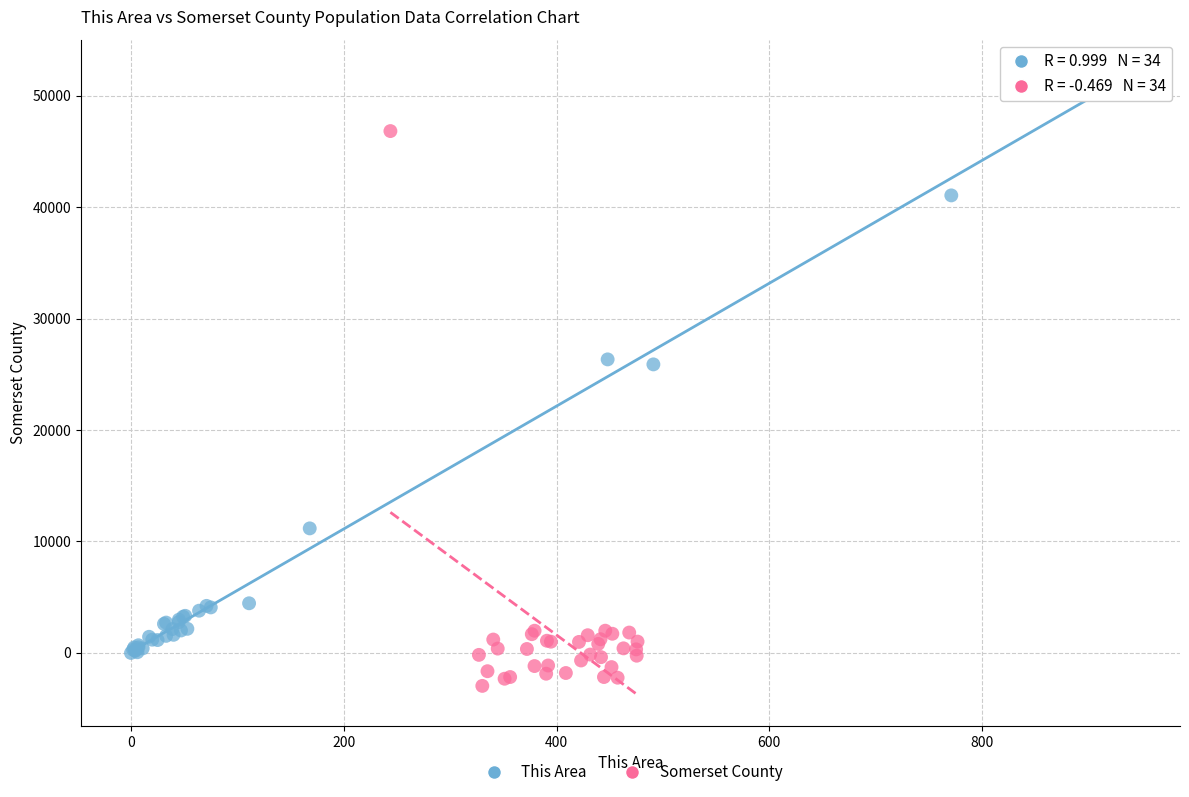

Which series has the widest spread of Y values?

This Area